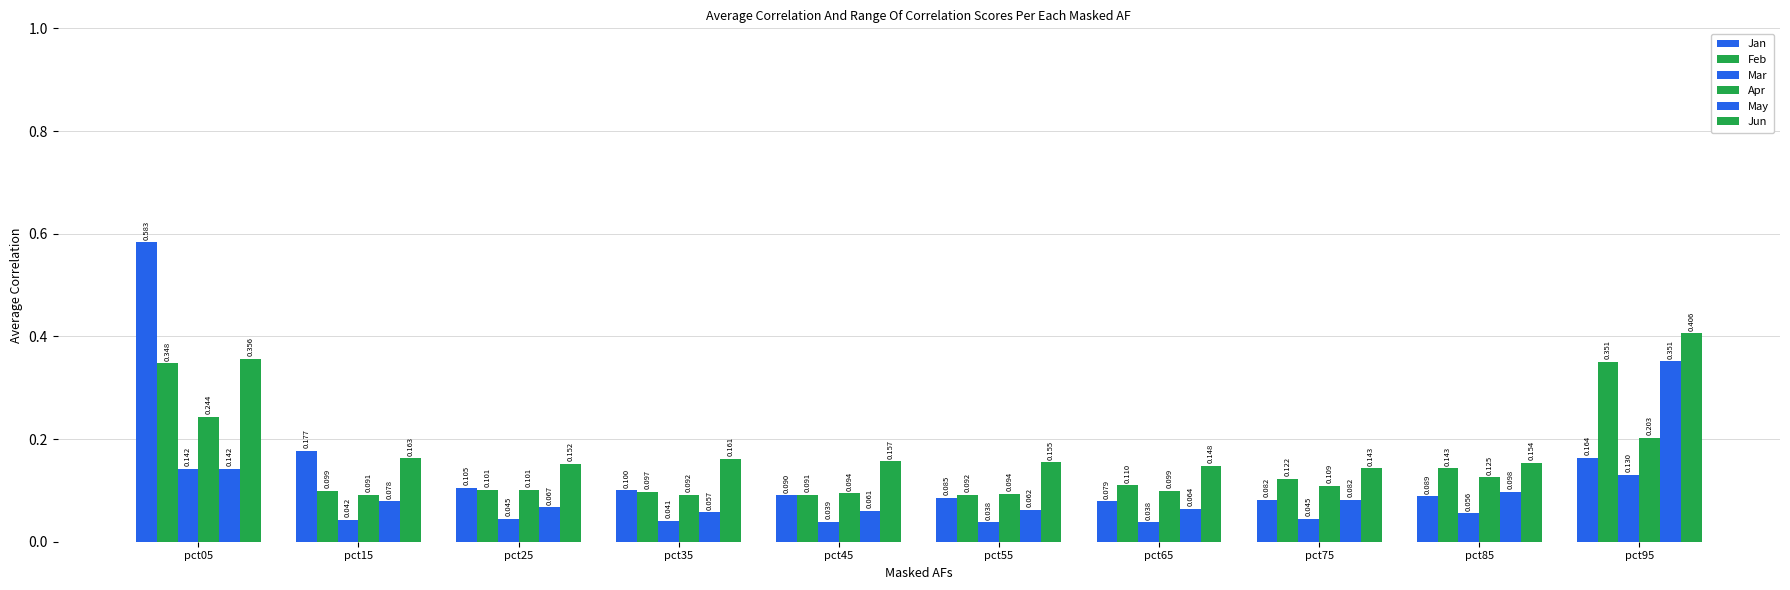

True or false: May has a value of 0.1 at pct05.

True